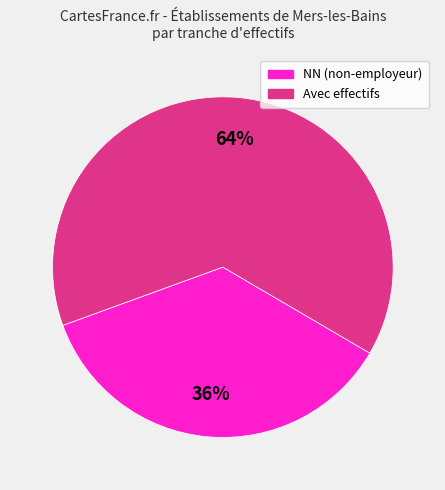

Does any single category account for the majority?

Yes